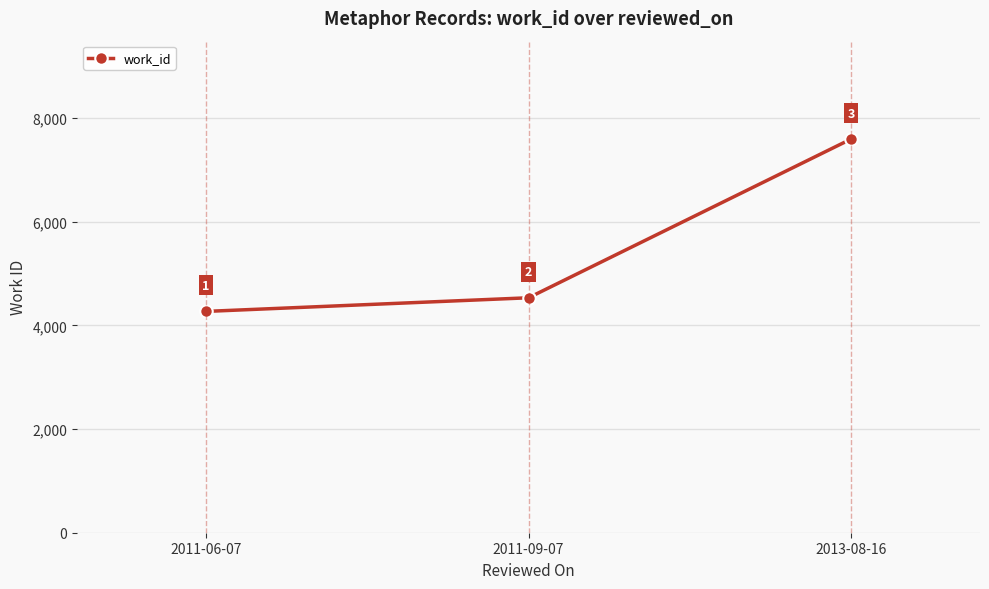

True or false: the data shows 2592 at 2013-08-16.

False